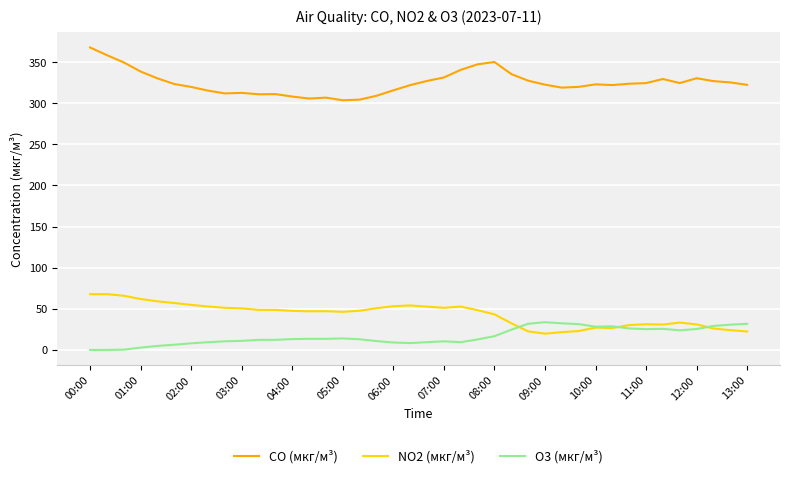

At how many categories does at least one series exceed 27?

40